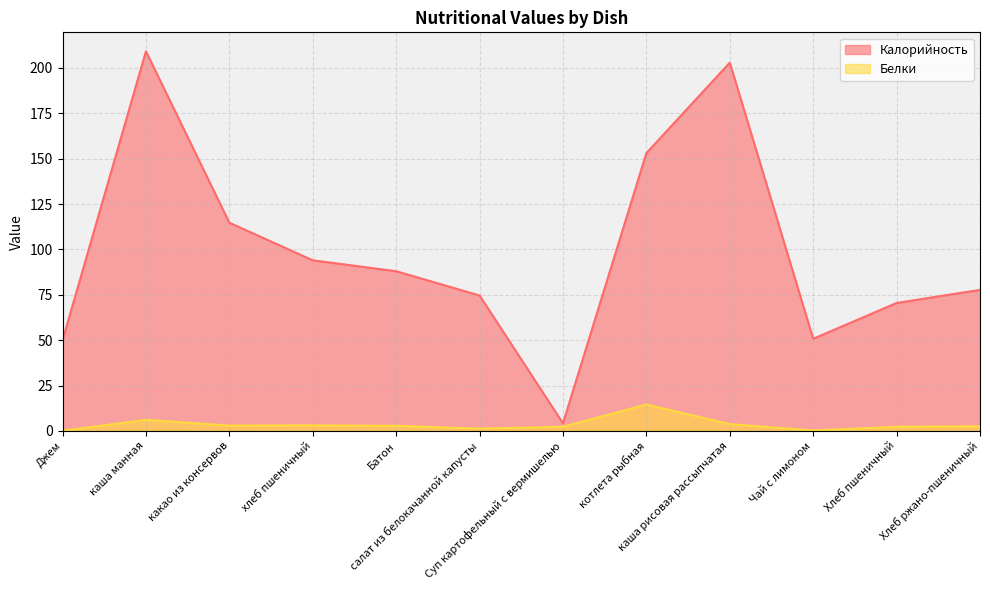

Rank the series by their average value, from lowest to highest.

Белки, Калорийность